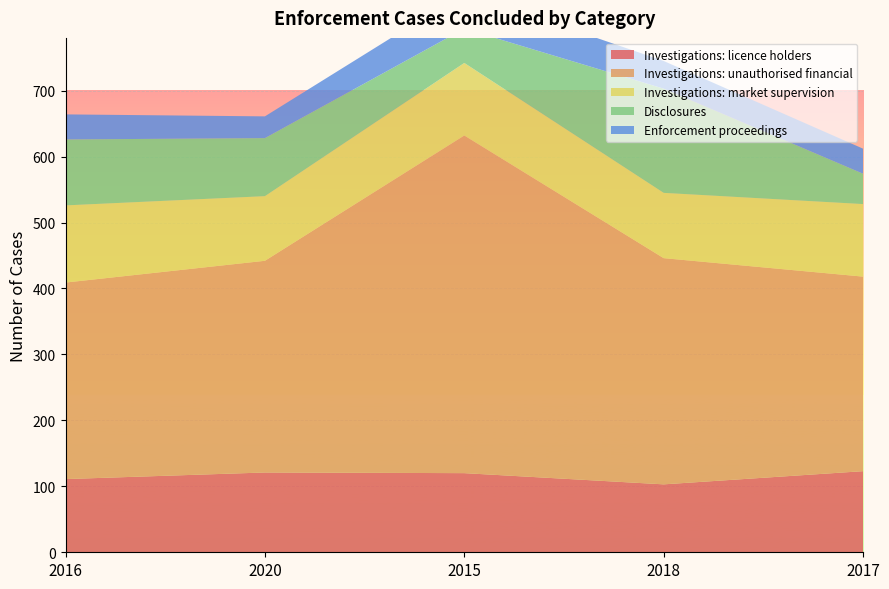

Reading left to right, extract all data points from this chart.

Investigations: licence holders: 2016=111	2020=121	2015=120	2018=103	2017=123
Investigations: unauthorised financial: 2016=298	2020=321	2015=512	2018=343	2017=295
Investigations: market supervision: 2016=117	2020=98	2015=110	2018=99	2017=110
Disclosures: 2016=100	2020=88	2015=52	2018=158	2017=46
Enforcement proceedings: 2016=38	2020=33	2015=55	2018=42	2017=38